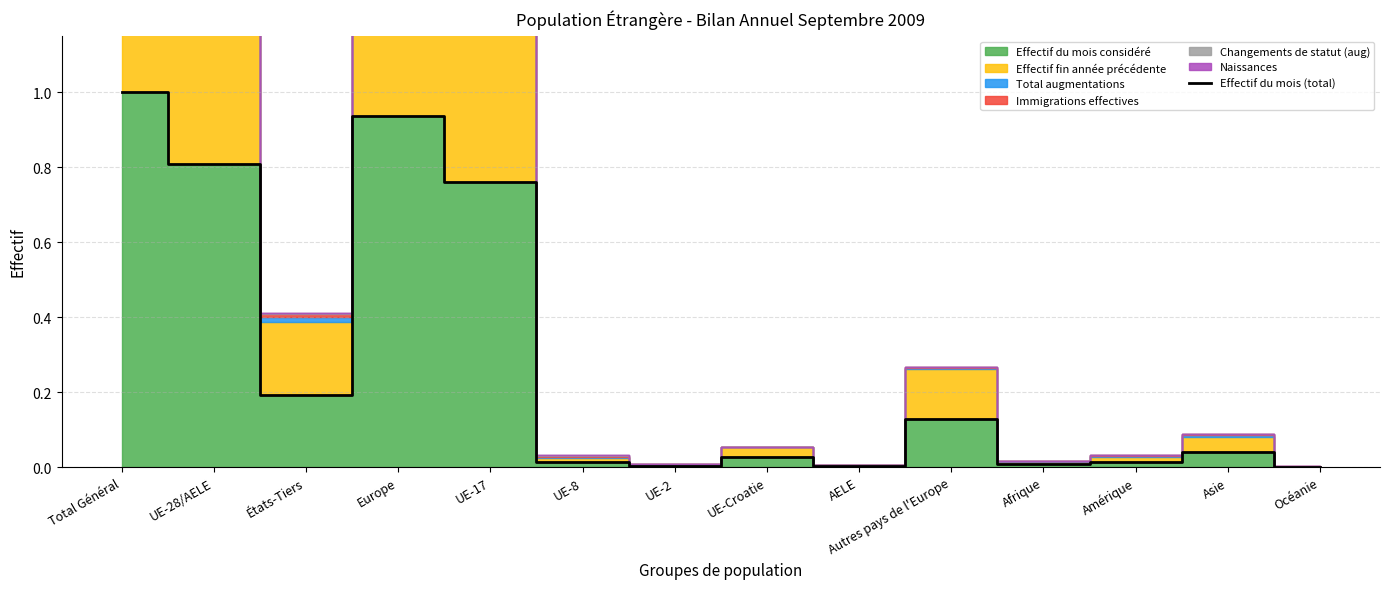

What is the sum of all values?

3.9